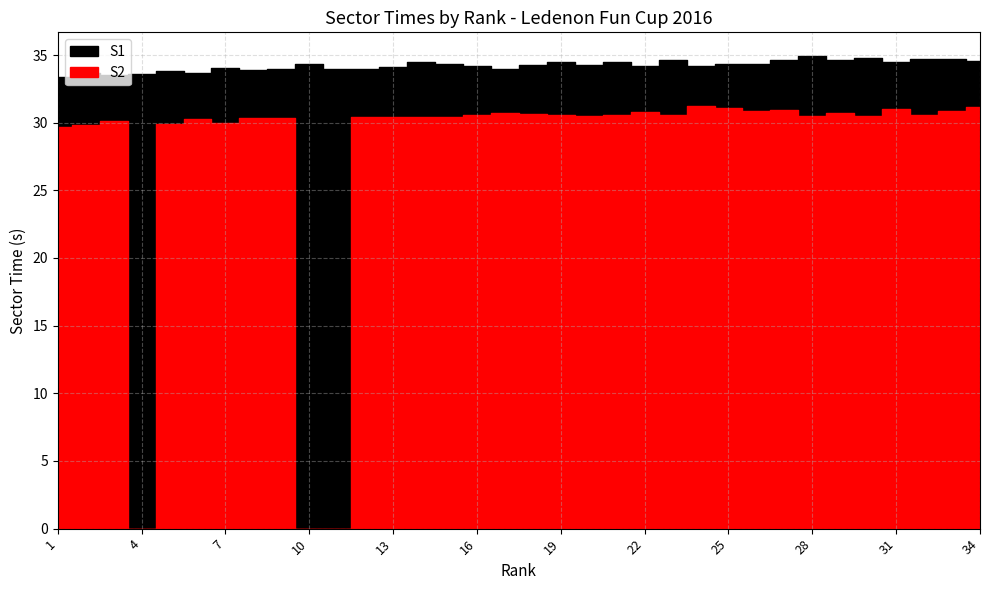

In S1, how many points are higher than both neighbors (excluding endpoints)?

12